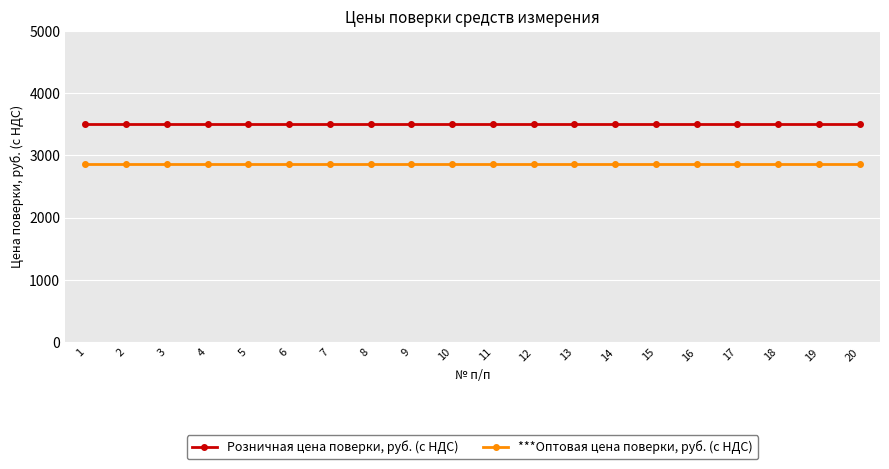

How many categories are shown in the chart?

20